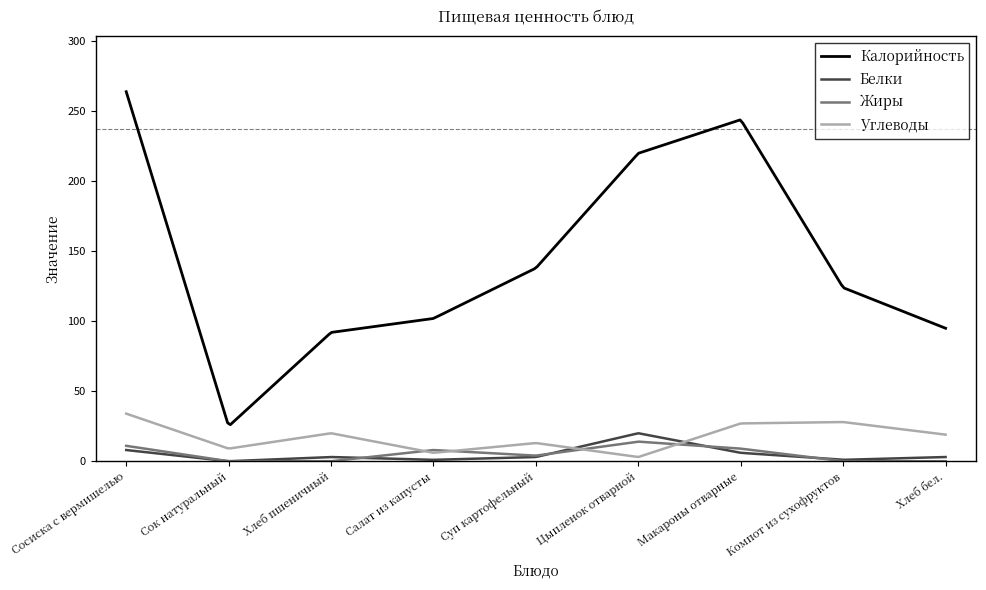

Which series has the largest range (max minus min)?

Калорийность